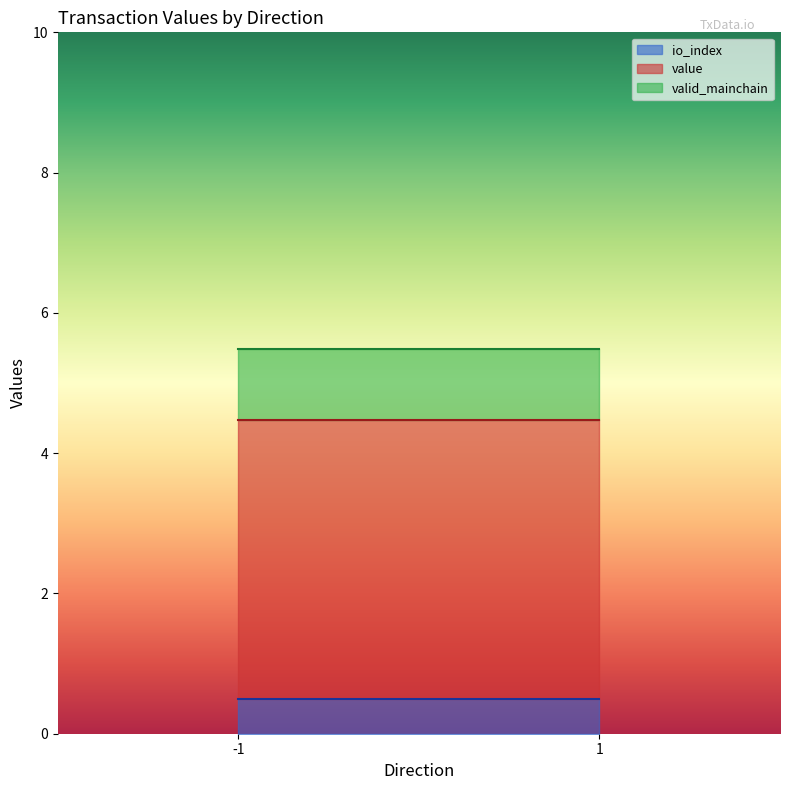

Does the chart have visible grid lines?

No